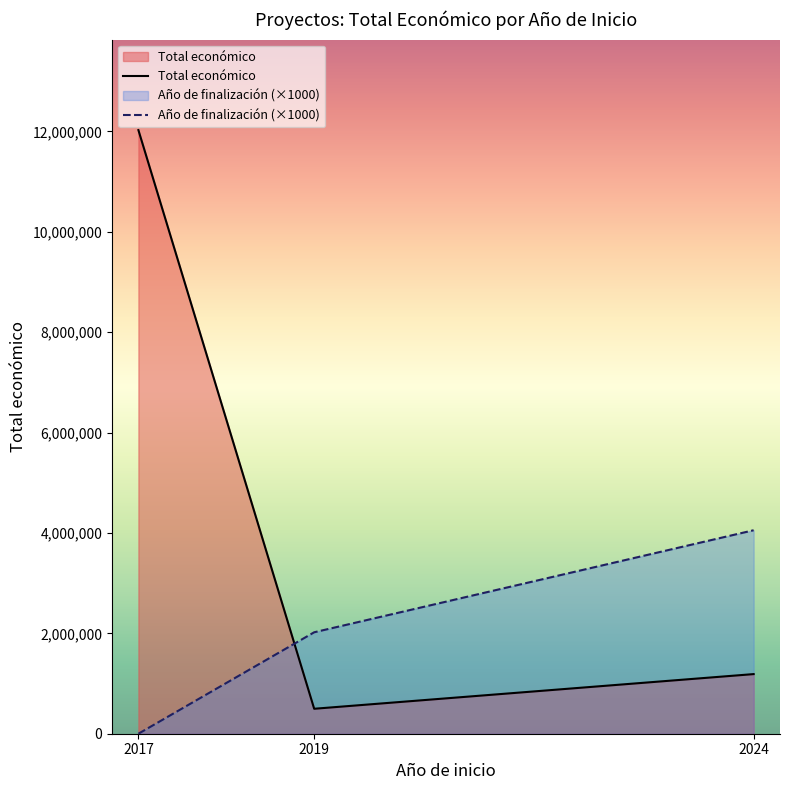

Which series has the largest total across all categories?

Total económico